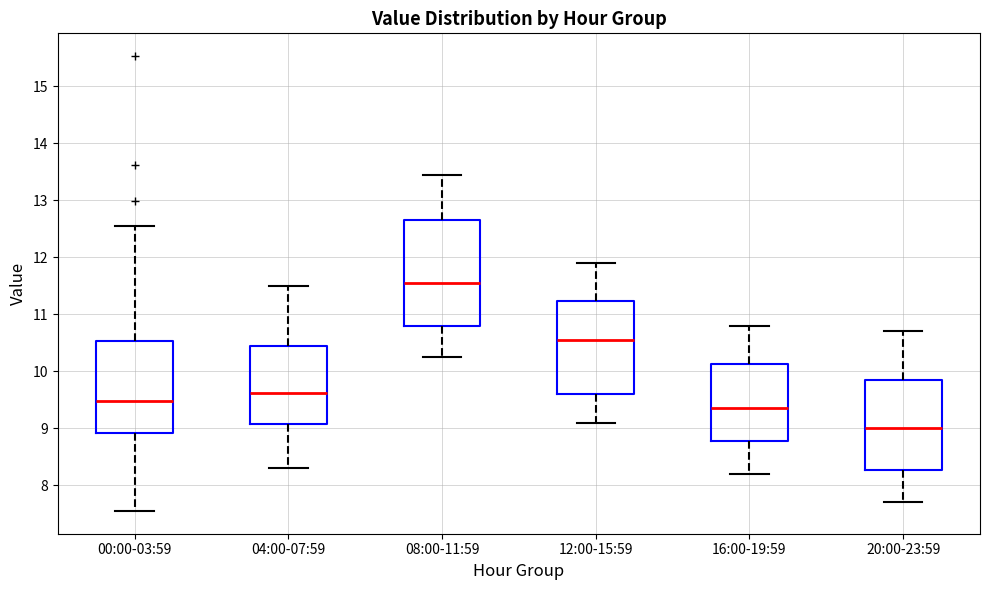

Reading left to right, read every box against the y-axis: the position of its median line, the range the box covers, and the ends of its whiskers. The values are not printed on the chart, so give them approximately, as read against the axis.

00:00-03:59: median 9.5, box 8.9 to 10.5, whiskers 7.6 to 12.6
04:00-07:59: median 9.6, box 9.1 to 10.4, whiskers 8.3 to 11.5
08:00-11:59: median 11.6, box 10.8 to 12.7, whiskers 10.3 to 13.5
12:00-15:59: median 10.6, box 9.6 to 11.2, whiskers 9.1 to 11.9
16:00-19:59: median 9.4, box 8.8 to 10.1, whiskers 8.2 to 10.8
20:00-23:59: median 9.0, box 8.3 to 9.9, whiskers 7.7 to 10.7